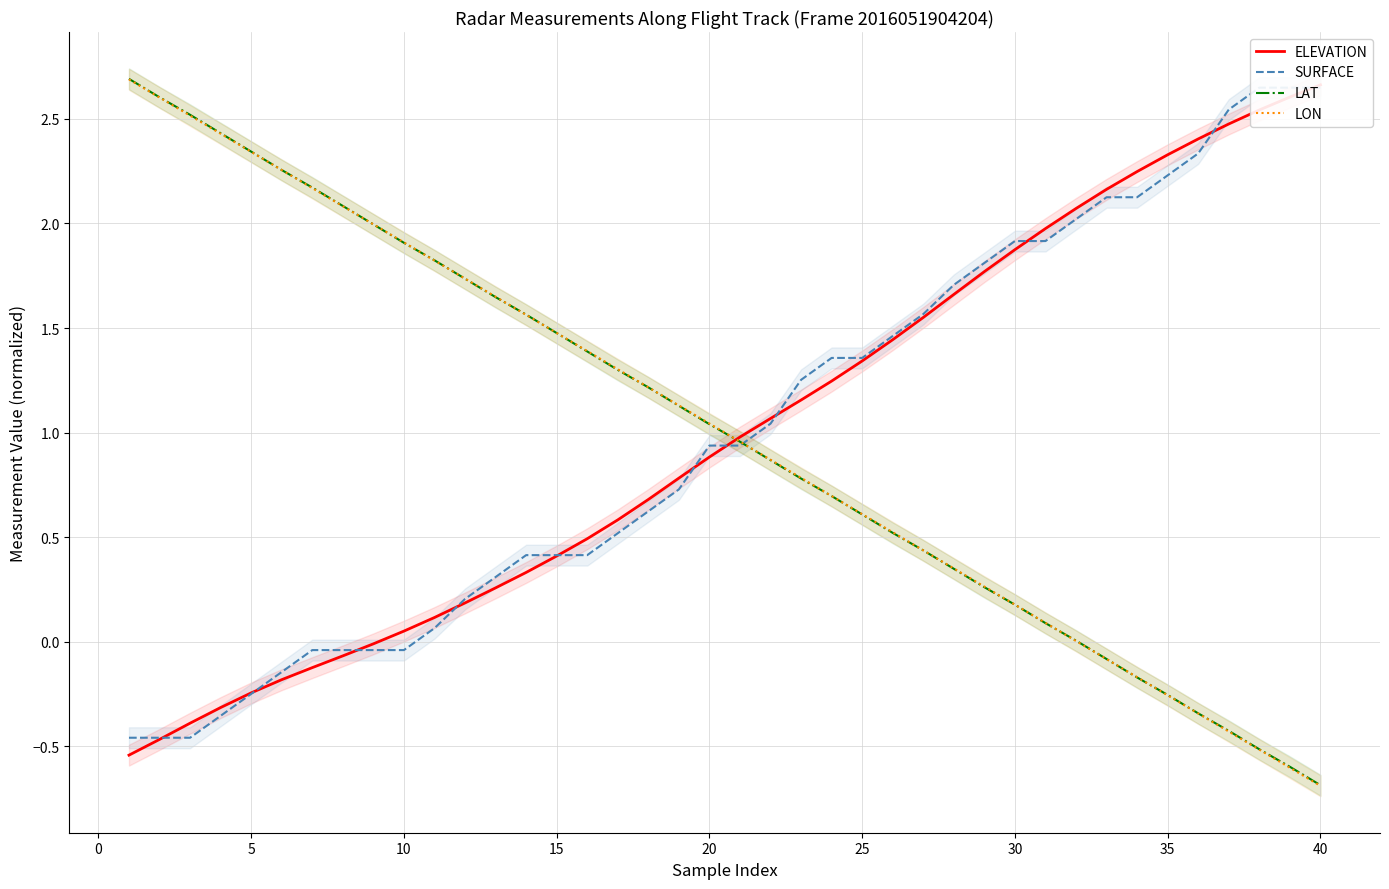

Reading left to right, list all the values displayed in this chart.

ELEVATION: -0.5	-0.5	-0.4	-0.3	-0.2	-0.2	-0.1	-0.1	-0.0	0.1	0.1	0.2	0.3	0.3	0.4	0.5	0.6	0.7	0.8	0.9	1.0	1.1	1.2	1.2	1.3	1.4	1.6	1.7	1.8	1.9	2.0	2.1	2.2	2.2	2.3	2.4	2.5	2.5	2.6	2.7
SURFACE: -0.5	-0.5	-0.5	-0.4	-0.2	-0.1	-0.0	-0.0	-0.0	-0.0	0.1	0.2	0.3	0.4	0.4	0.4	0.5	0.6	0.7	0.9	0.9	1.0	1.3	1.4	1.4	1.5	1.6	1.7	1.8	1.9	1.9	2.0	2.1	2.1	2.2	2.3	2.5	2.6	2.6	2.6
LAT: 2.7	2.6	2.5	2.4	2.3	2.3	2.2	2.1	2.0	1.9	1.8	1.7	1.6	1.6	1.5	1.4	1.3	1.2	1.1	1.0	1.0	0.9	0.8	0.7	0.6	0.5	0.4	0.3	0.3	0.2	0.1	0.0	-0.1	-0.2	-0.3	-0.3	-0.4	-0.5	-0.6	-0.7
LON: 2.7	2.6	2.5	2.4	2.3	2.3	2.2	2.1	2.0	1.9	1.8	1.7	1.6	1.6	1.5	1.4	1.3	1.2	1.1	1.0	1.0	0.9	0.8	0.7	0.6	0.5	0.4	0.4	0.3	0.2	0.1	0.0	-0.1	-0.2	-0.3	-0.3	-0.4	-0.5	-0.6	-0.7